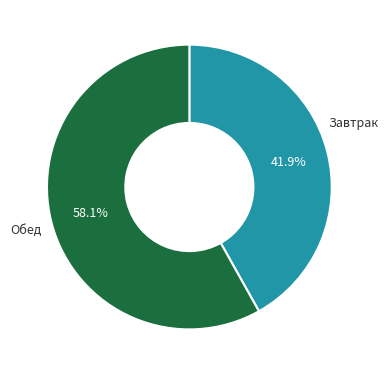

Is there a majority slice in this chart?

Yes